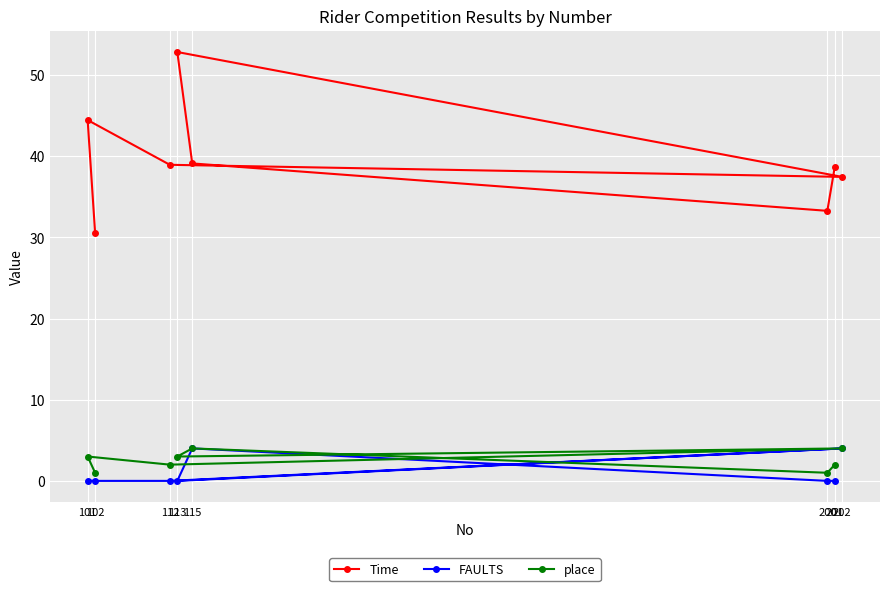

At 201, list the series in order from smallest to largest.

FAULTS, place, Time